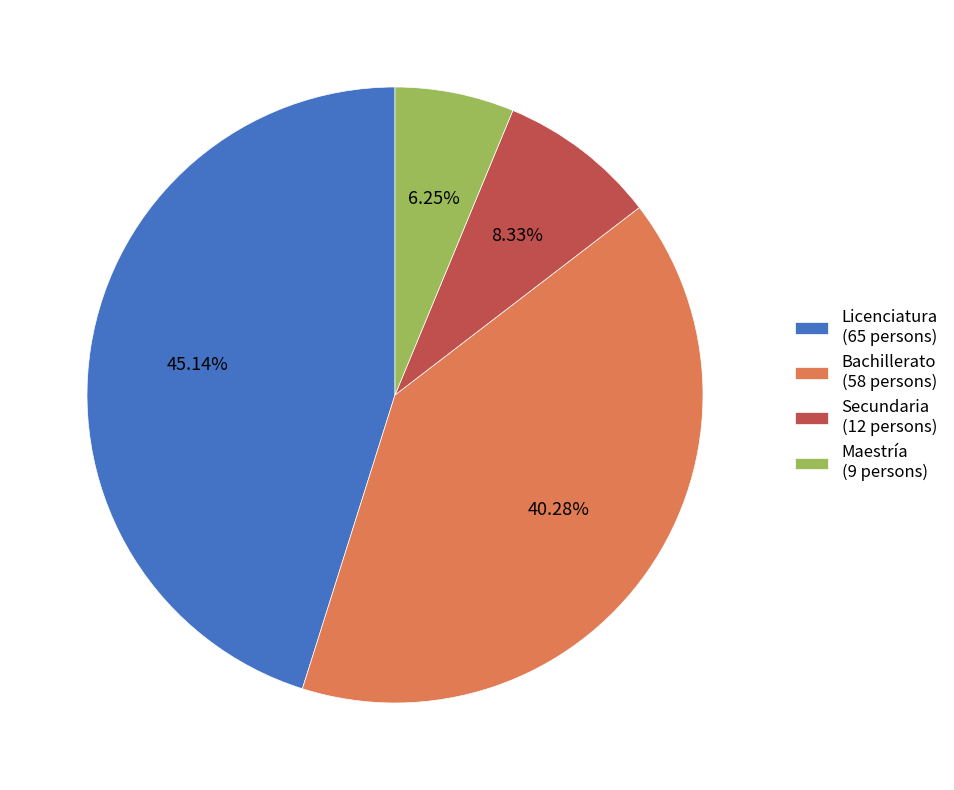

Is the sum of Maestría (9 persons) and Bachillerato (58 persons) greater than half?

No